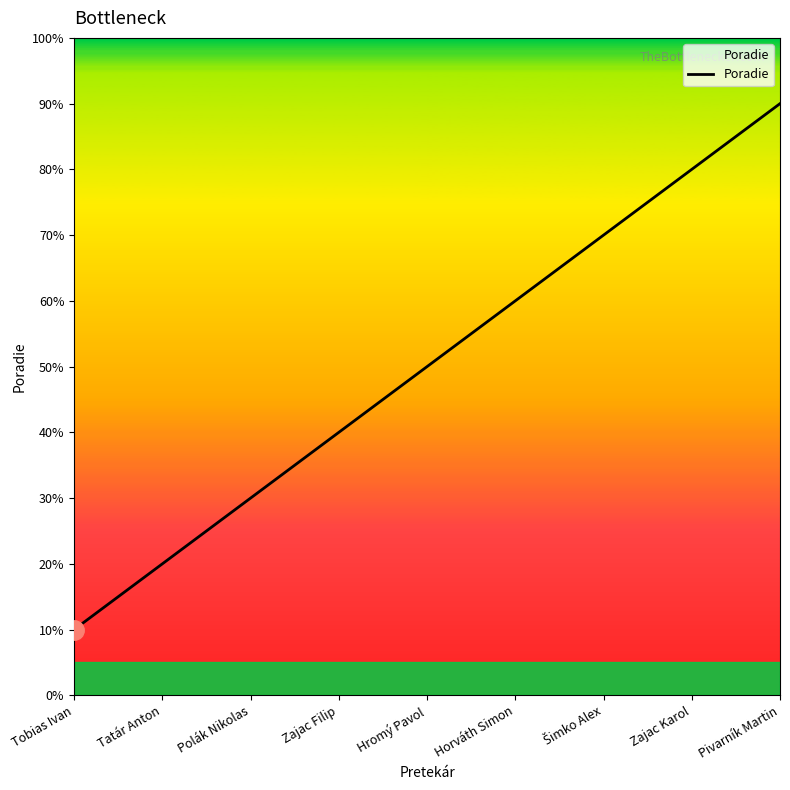

Reading left to right, list all the values displayed in this chart.

Tobias Ivan=1	Tatár Anton=2	Polák Nikolas=3	Zajac Filip=4	Hromý Pavol=5	Horváth Simon=6	Šimko Alex=7	Zajac Karol=8	Pivarník Martin=9